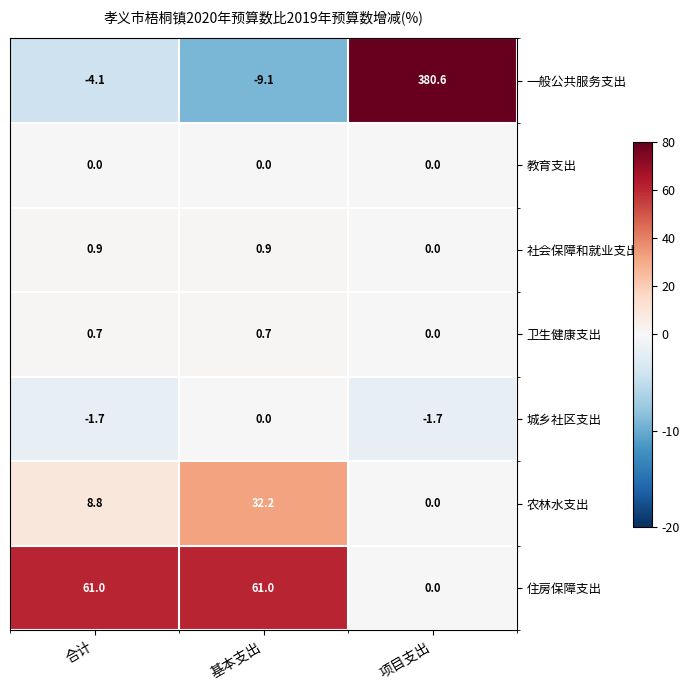

Which series changed the most between 合计 and 项目支出?

一般公共服务支出